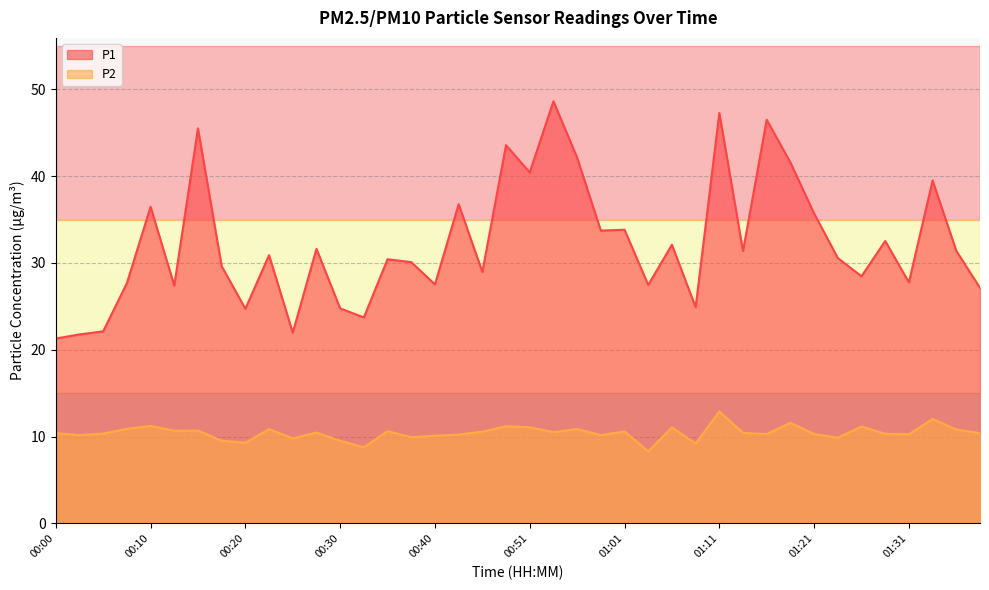

True or false: P2 has more than 0 points higher than both neighbors.

True